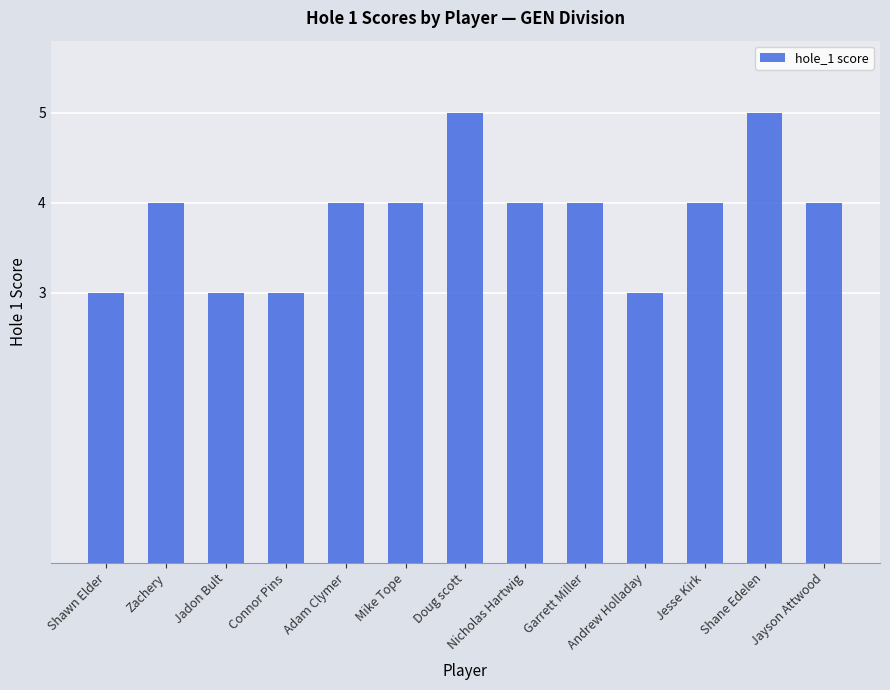

What is the difference between the maximum and minimum values?

2